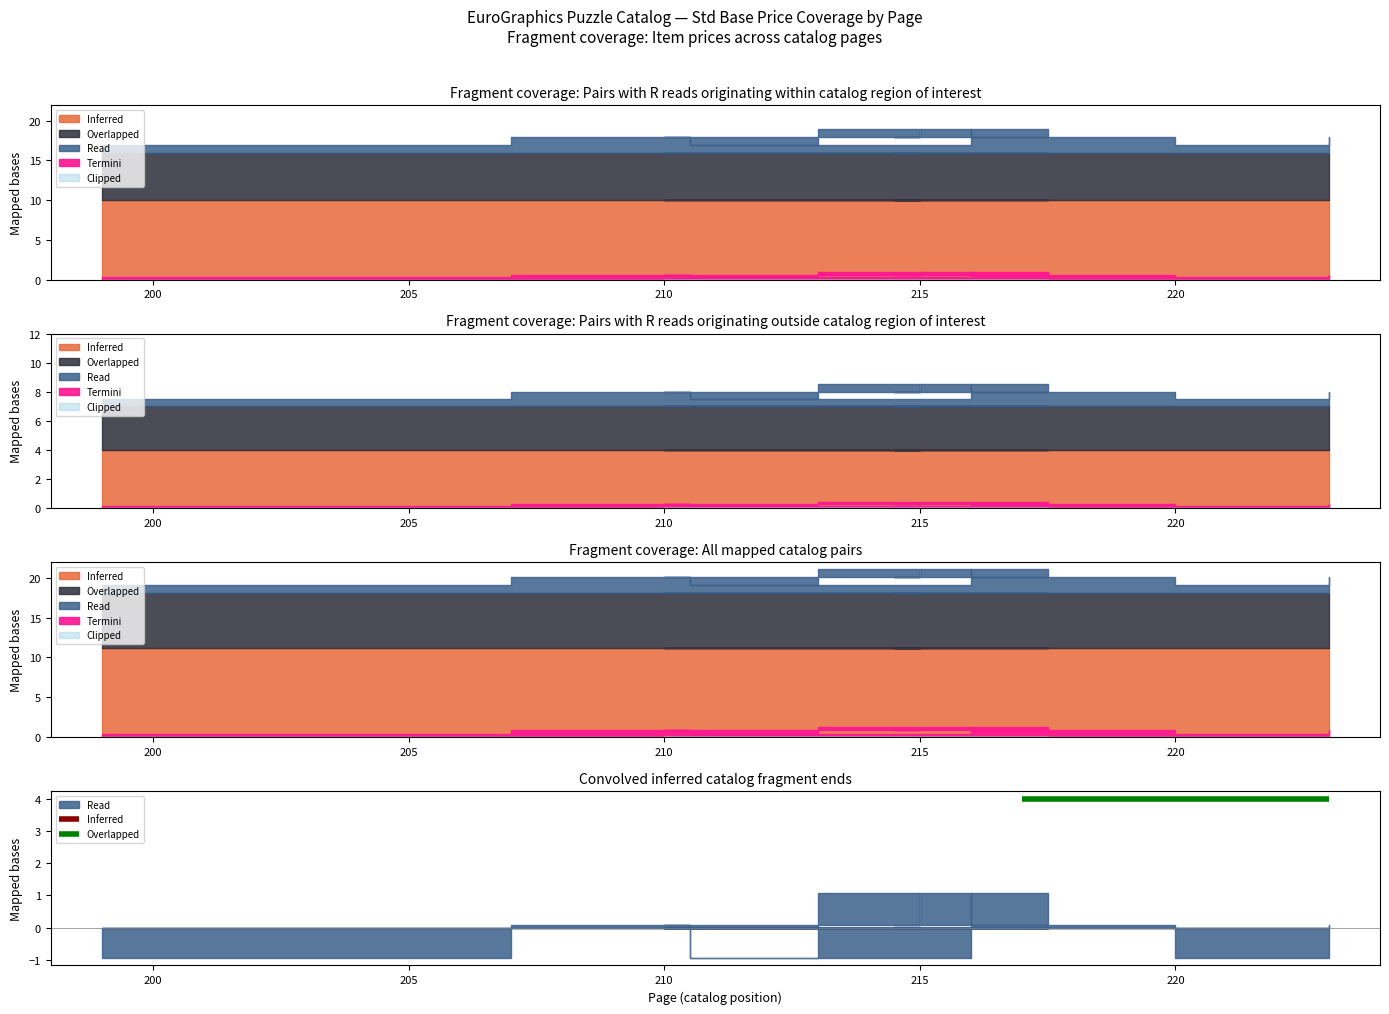

What is the label of the 14th point from the left?

223